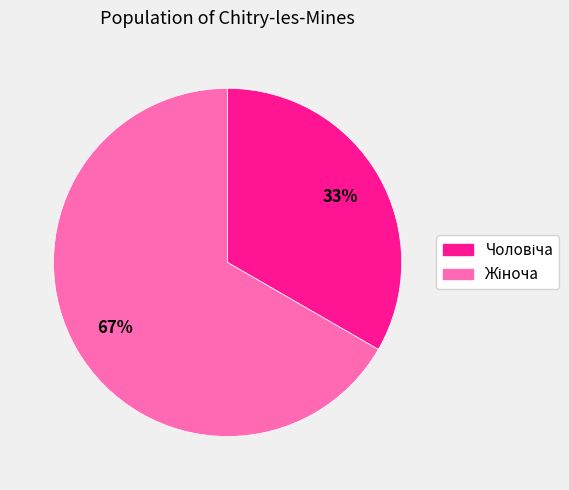

Does any single category account for the majority?

Yes